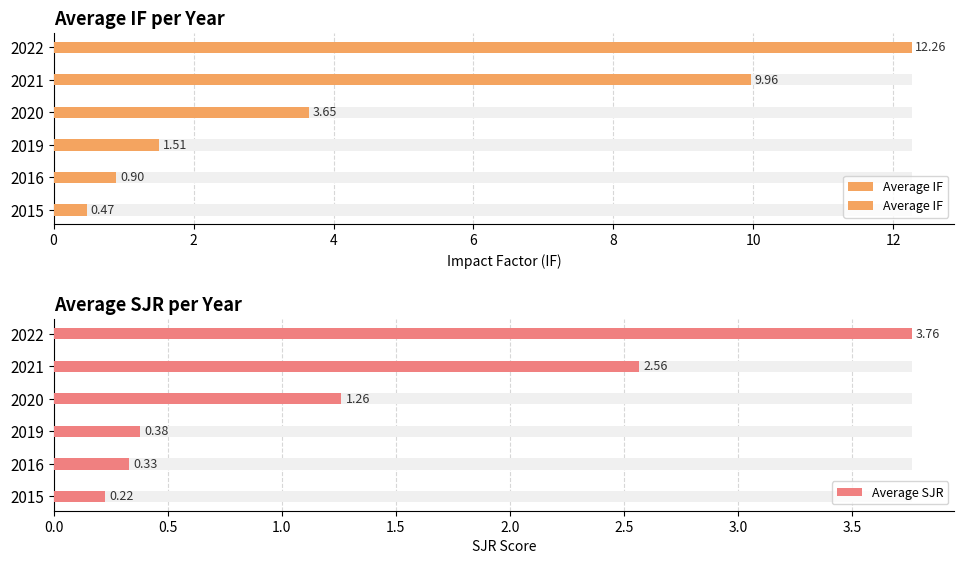

What is the spread (max minus min) of values at 2020?

2.4